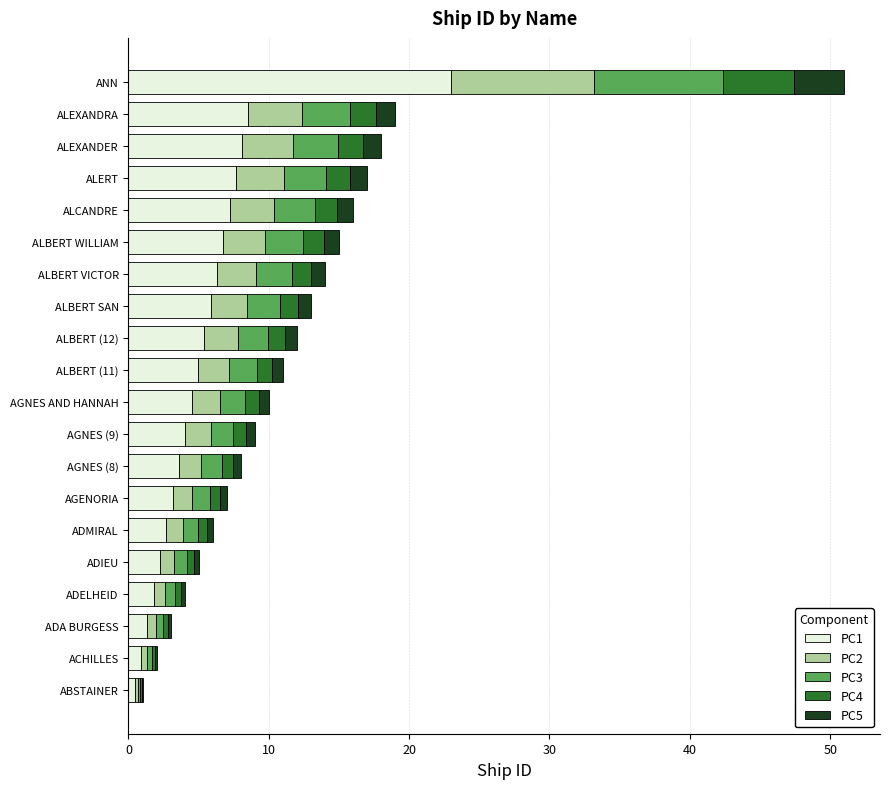

At which label does PC1 reach its peak?

ANN